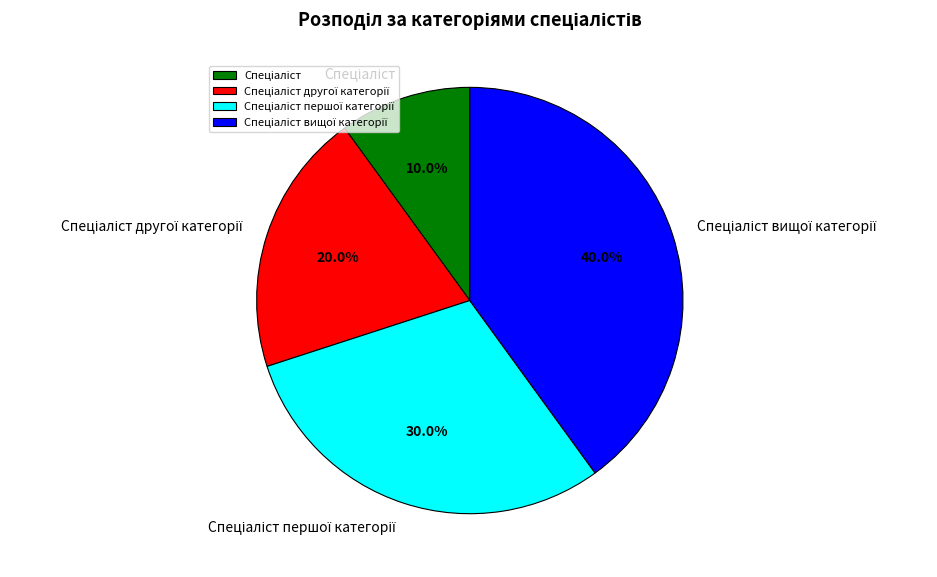

Is there any slice that represents more than half of the pie?

No